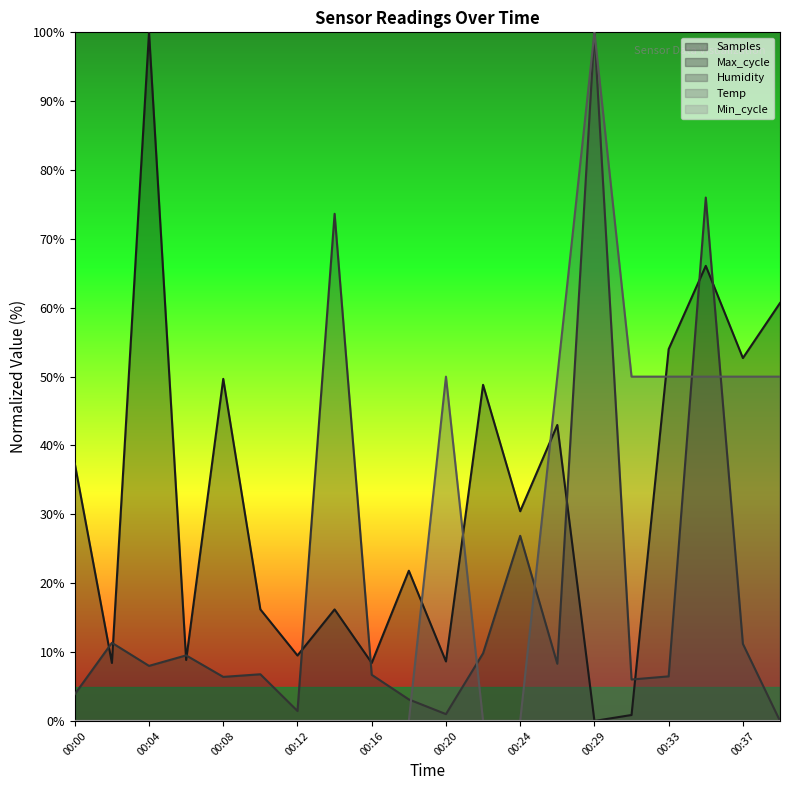

What is the average value of the Samples series?

32.1